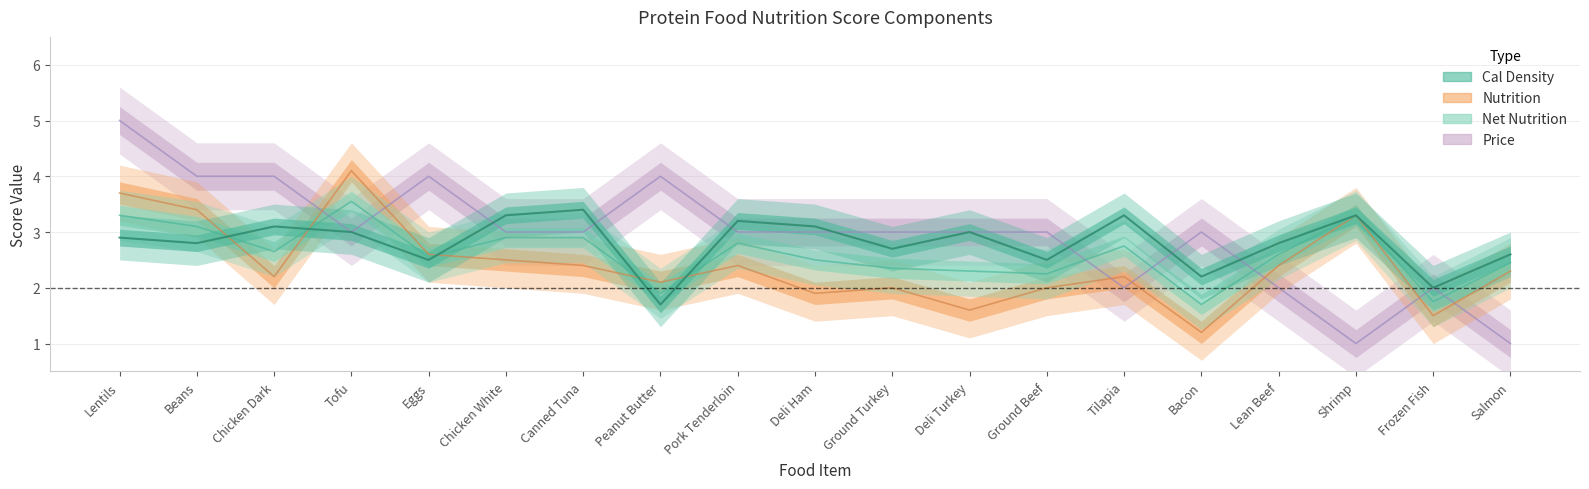

At which category is the sum across all series the highest?

Lentils